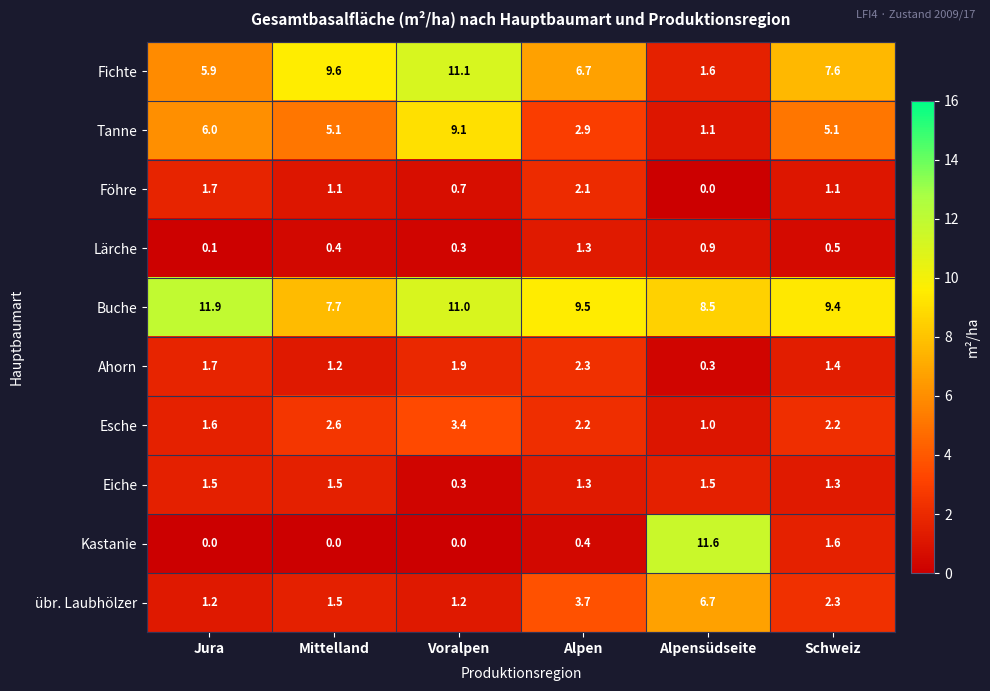

What is the maximum value shown in the chart?

11.9